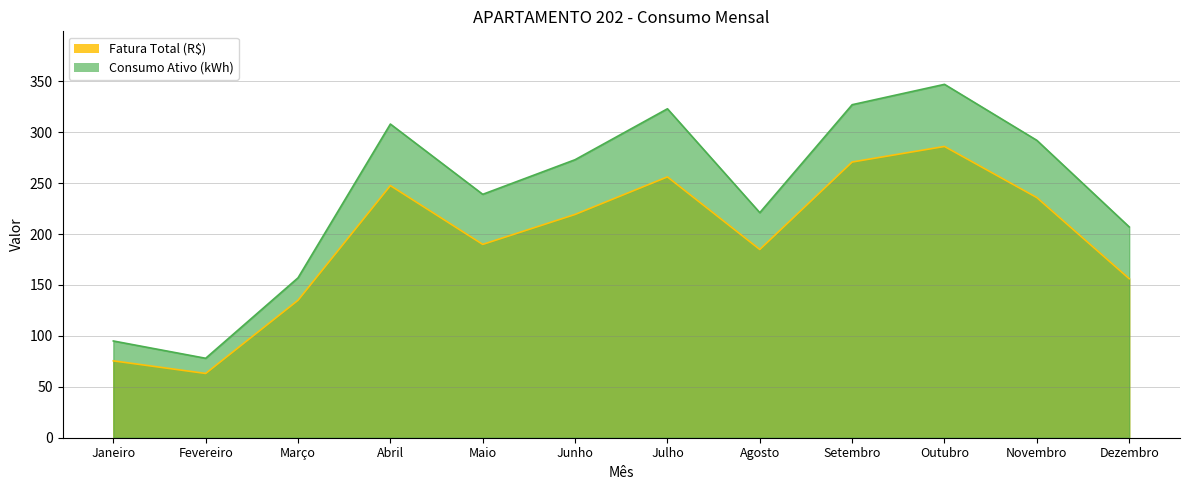

What position from the right is Julho?

6